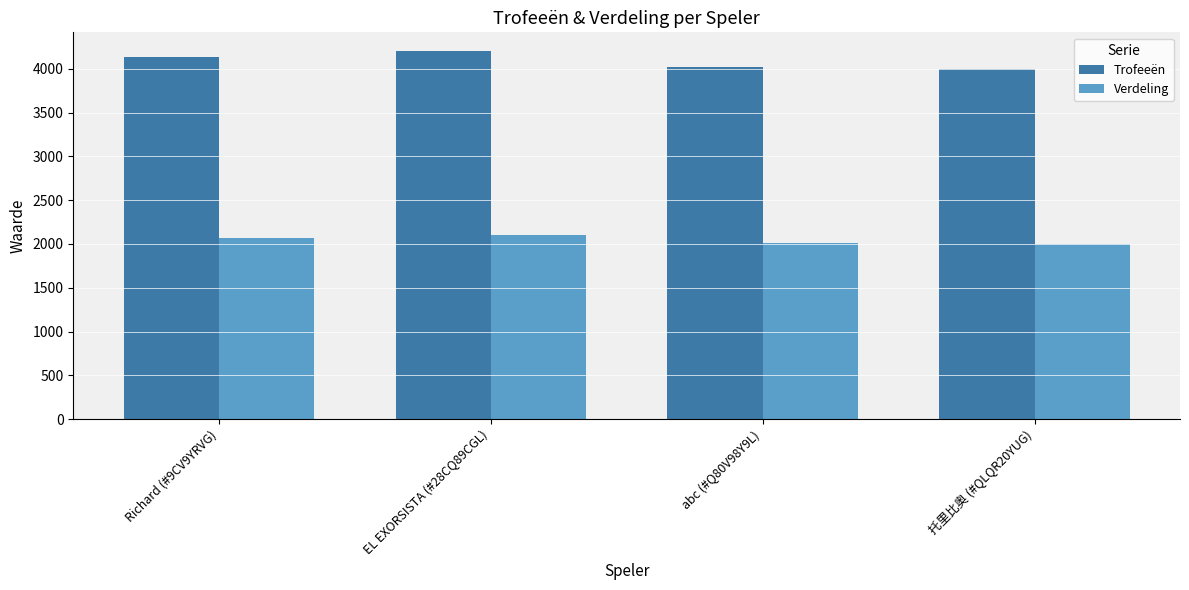

What are all the series names shown in the legend?

Trofeeën, Verdeling